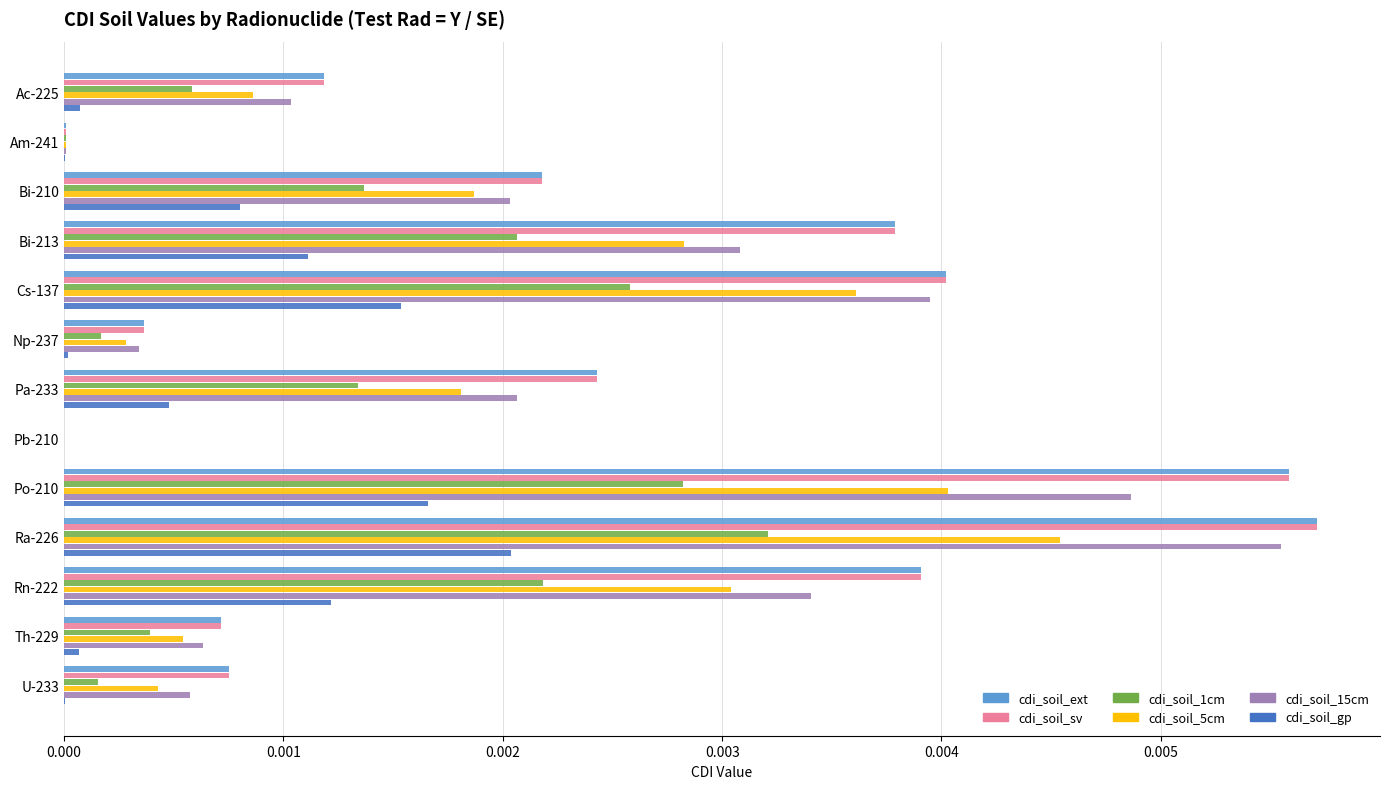

True or false: cdi_soil_ext has a value of 0.0 at Ac-225.

True